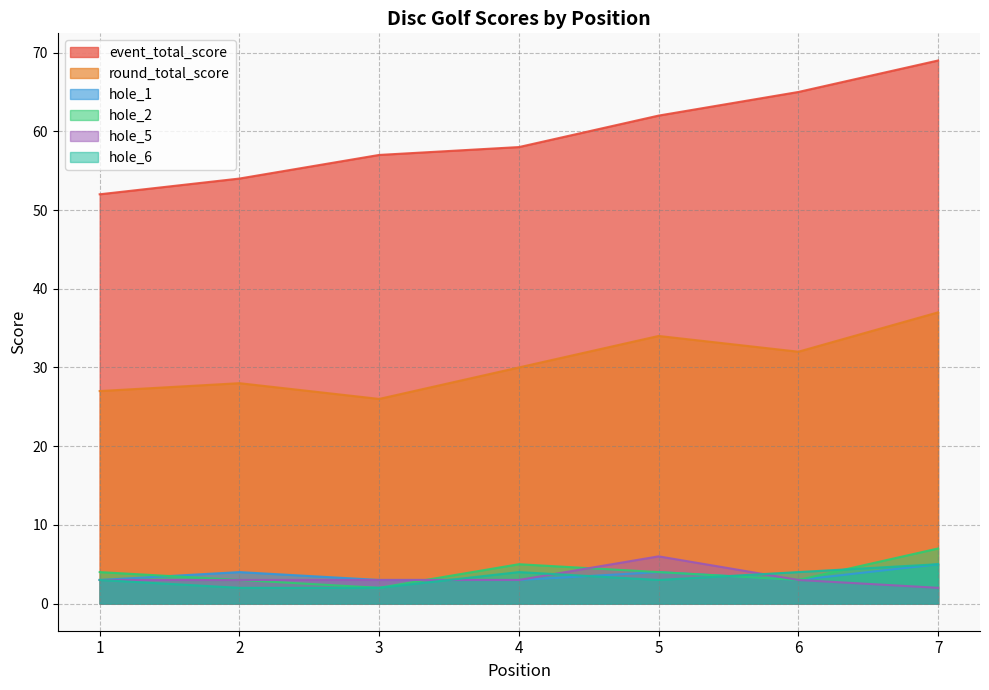

Reading left to right, extract all data points from this chart.

event_total_score: 52	54	57	58	62	65	69
round_total_score: 27	28	26	30	34	32	37
hole_1: 3	4	3	3	4	3	5
hole_2: 4	3	2	5	4	3	7
hole_5: 3	3	3	3	6	3	2
hole_6: 3	2	2	4	3	4	5